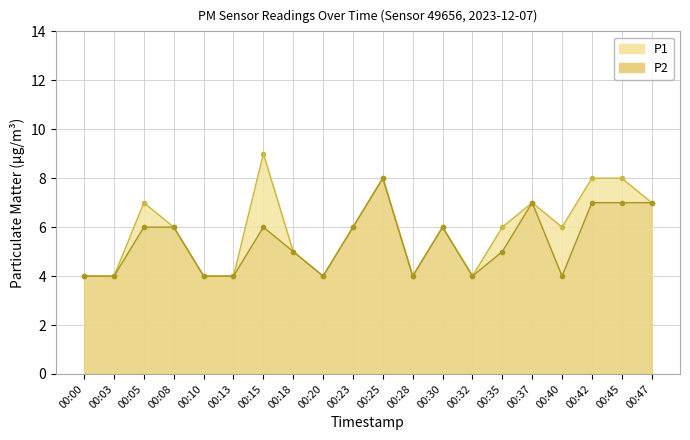

How many lines are shown in the chart?

2